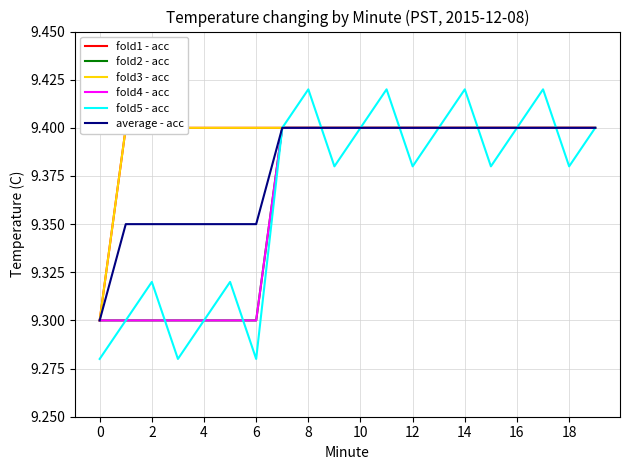

Which series has the largest total across all categories?

fold1 - acc